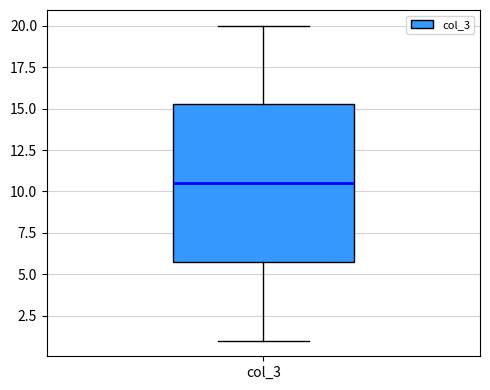

Transcribe this box plot: give where the median line is, the range the box spans, and where the two whiskers end, as read against the y-axis. The values are not printed on the chart, so give them approximately, as read against the axis.

median 10.5, box 6.0 to 15.5, whiskers 1.0 to 20.0